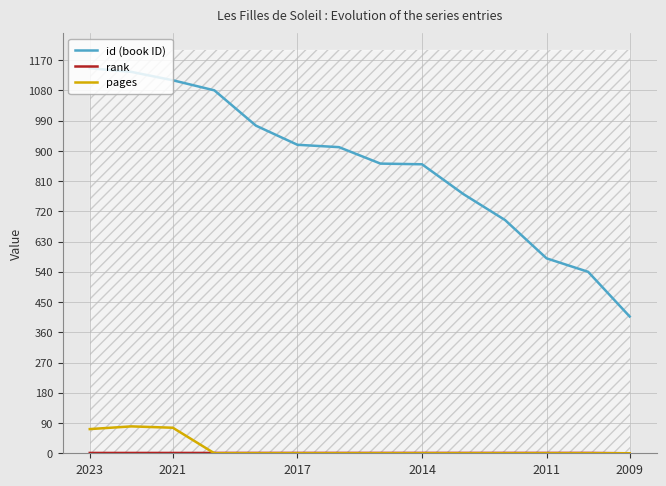

At which label is id (book ID) closest to 776?

9